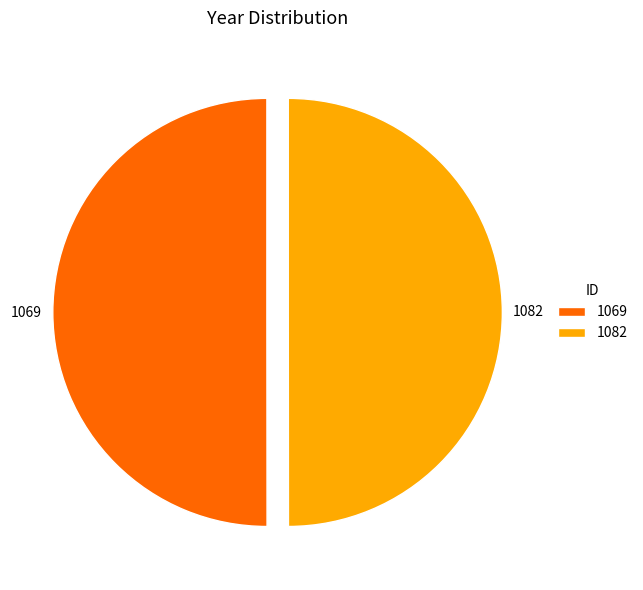

What is the ratio of the value at 1069 to the value at 1082?

1.0